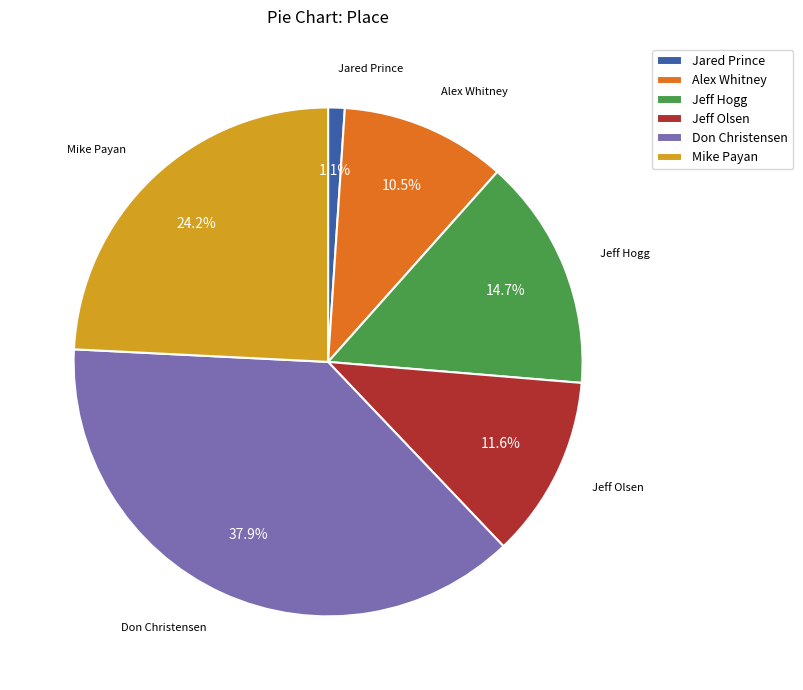

Does Don Christensen account for over 50% of the chart?

No